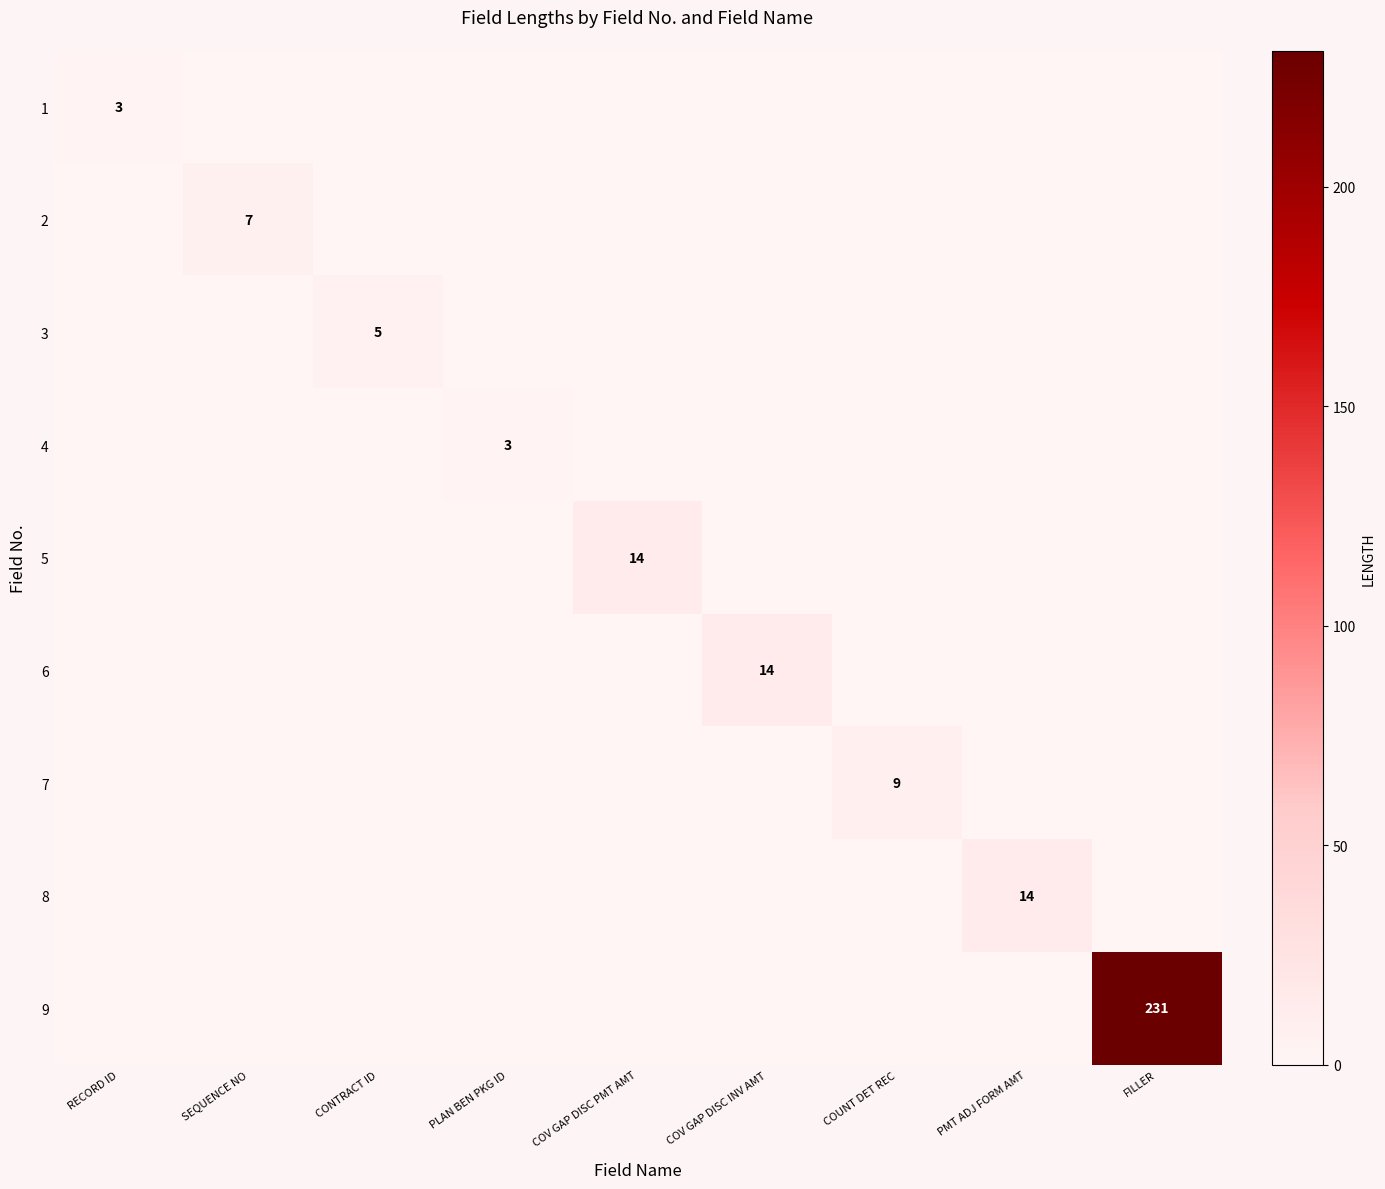

The 4 series shows 5 at PLAN BEN PKG ID. True or false?

False